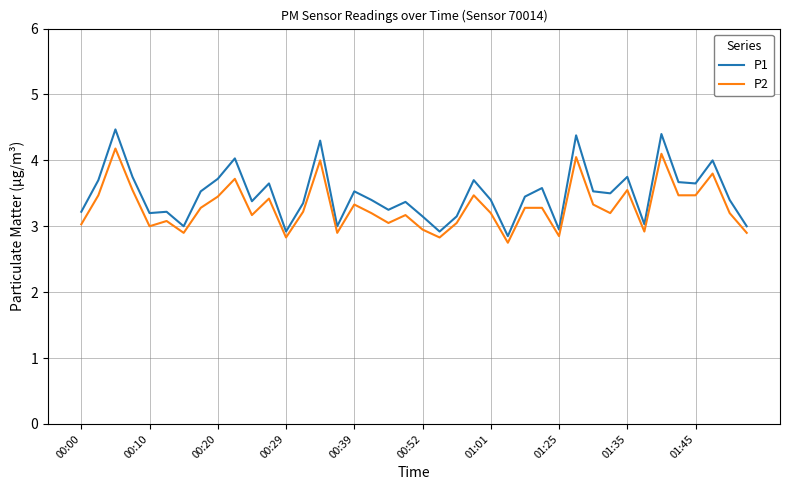

Which series has the widest spread of values?

P1